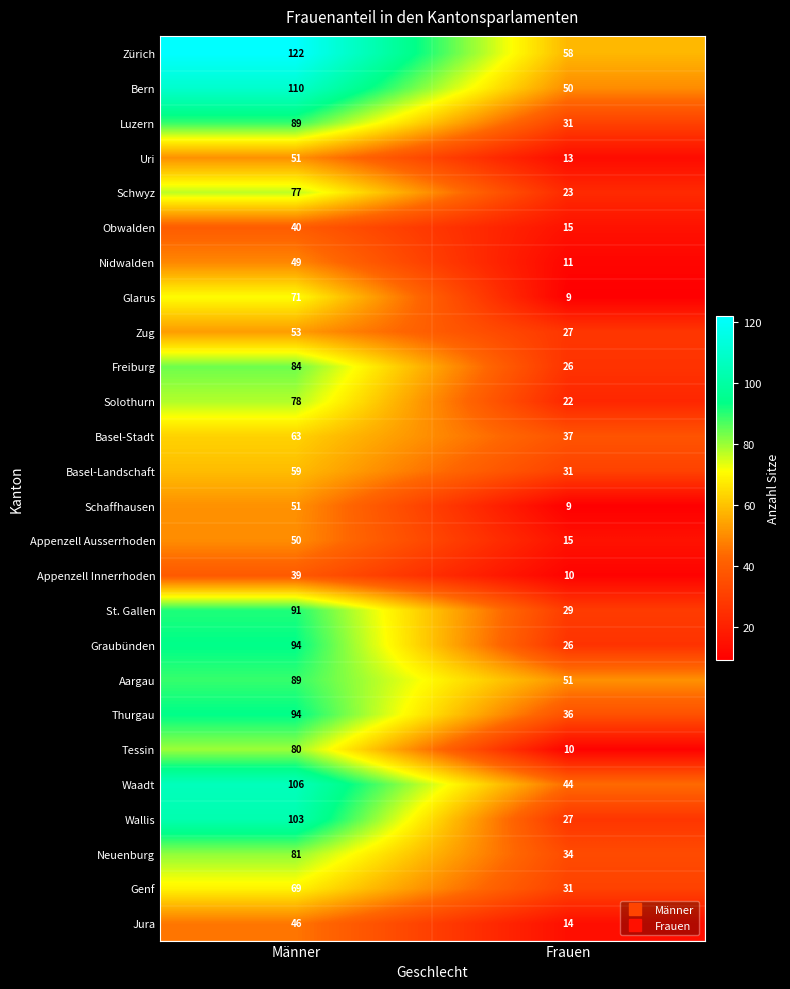

Which series has the largest total across all categories?

Zürich